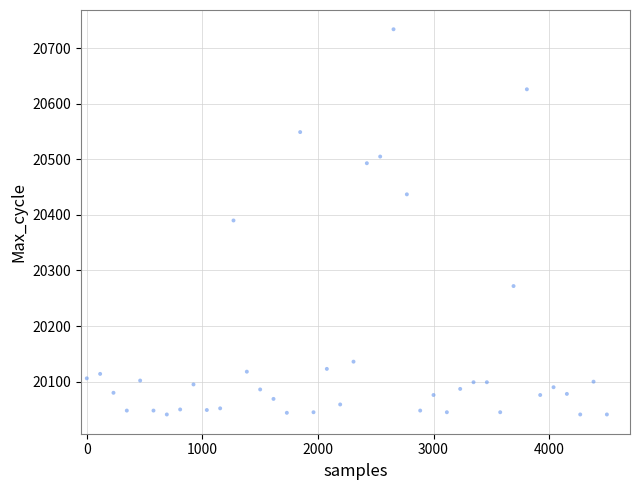

What is the range of Y values (max minus min)?

693